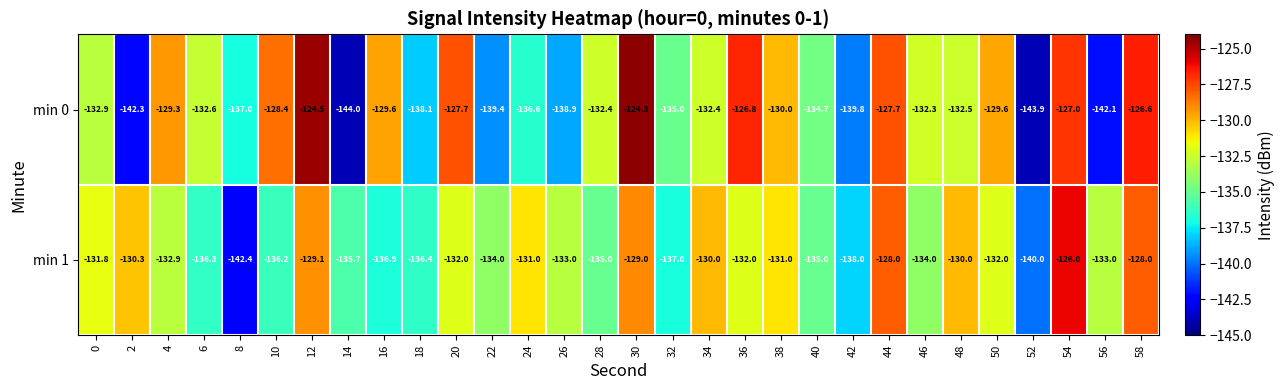

Rank the series at 26 from lowest to highest value.

min 0, min 1